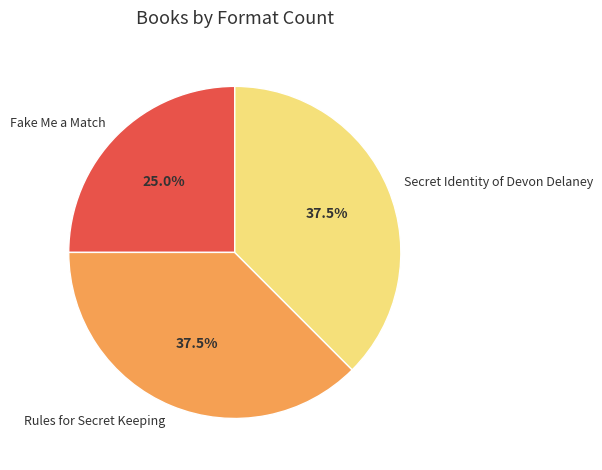

What is the smallest slice in the pie chart?

Fake Me a Match